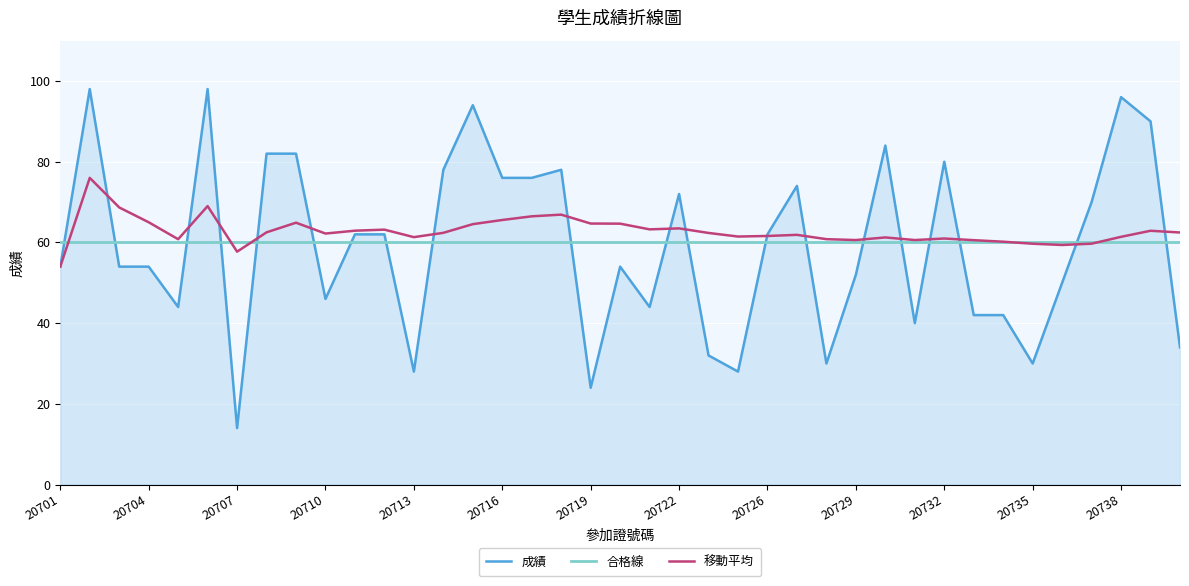

How many lines are shown in the chart?

3